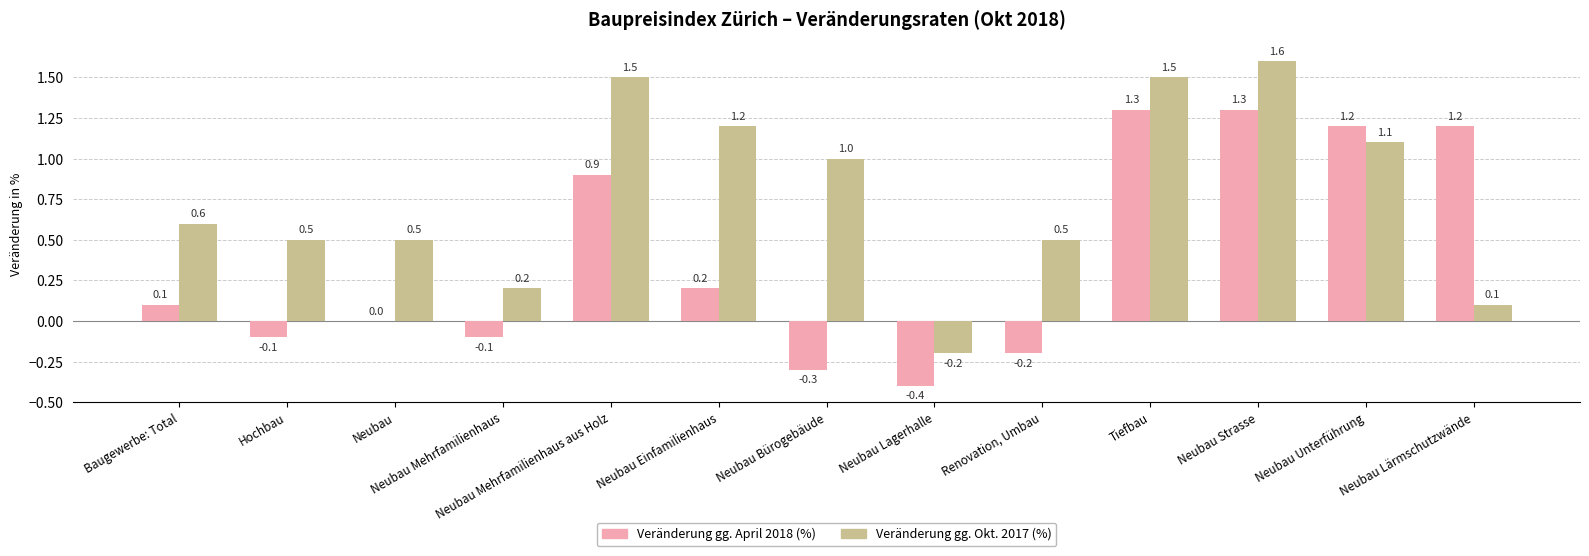

What is the highest value of the Veränderung gg. April 2018 (%) series?

1.3